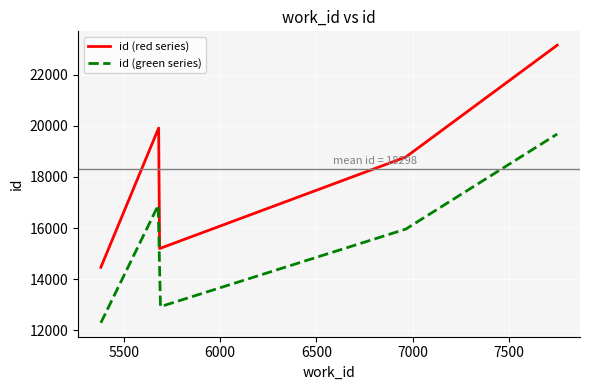

How many lines are shown in the chart?

2